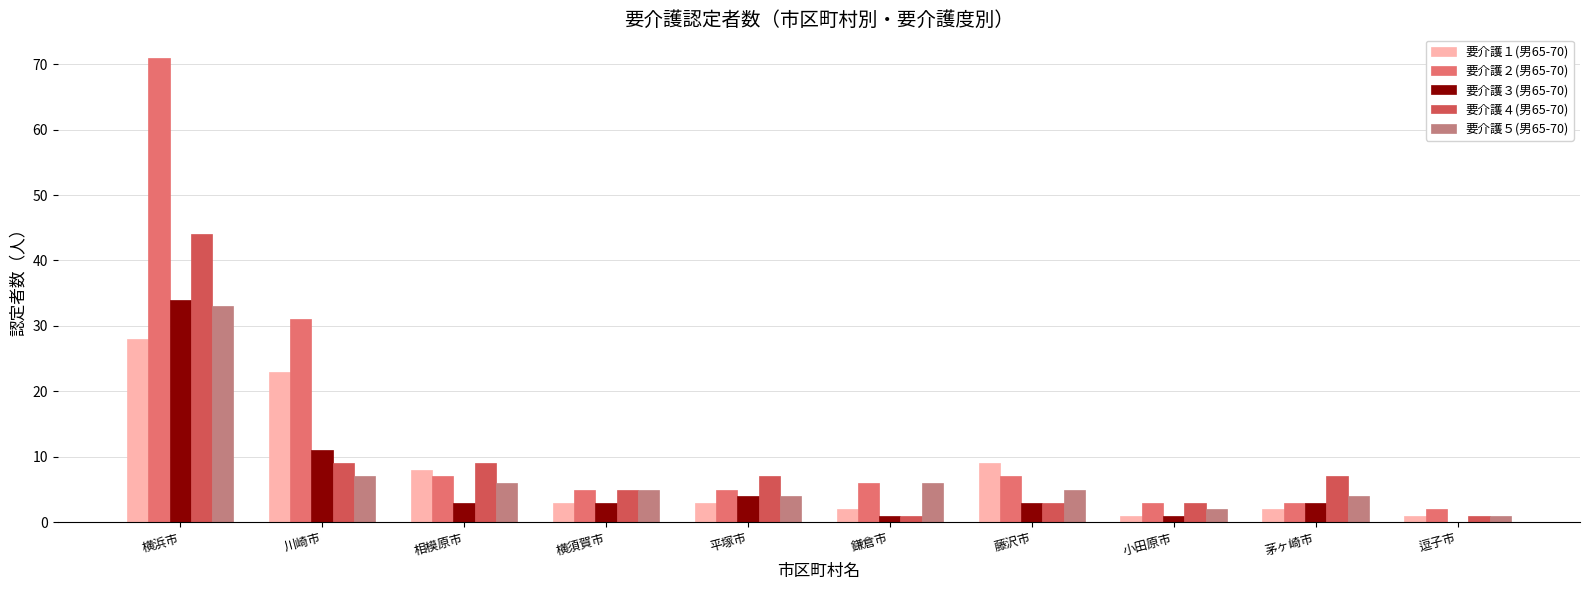

Are the bars grouped side by side (vs. stacked)?

Yes